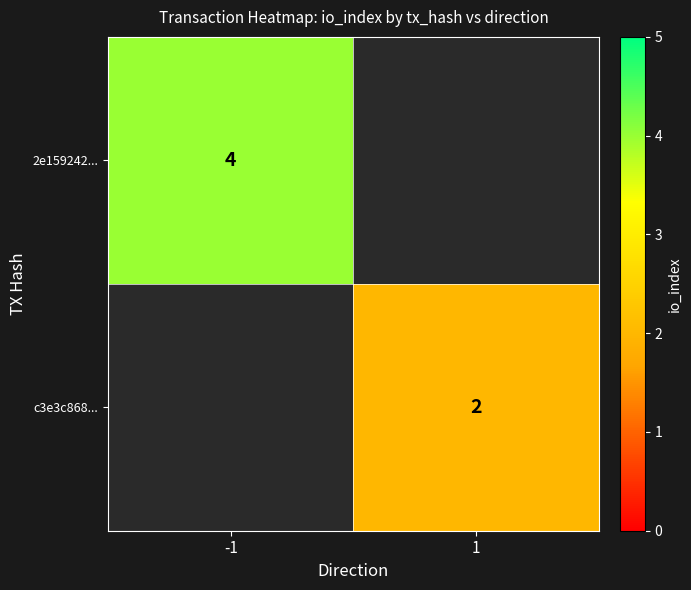

The 2e159242... series shows 1 at -1. True or false?

False